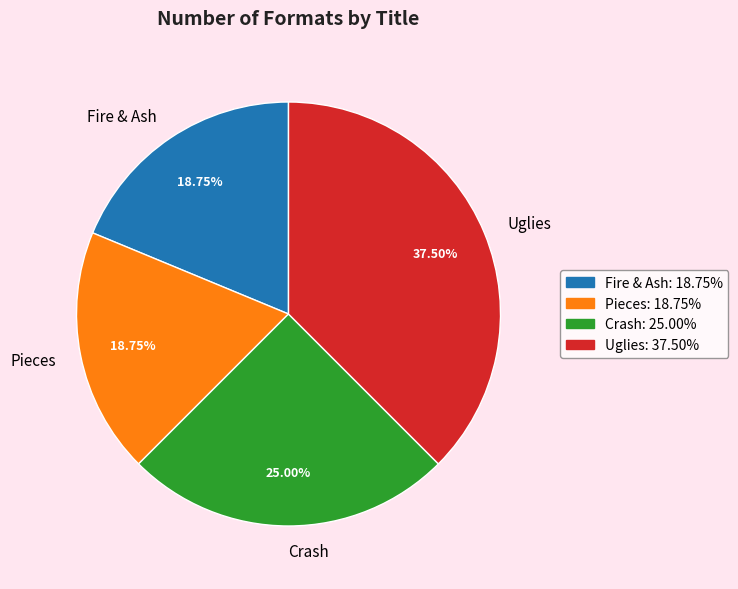

To the nearest percent, what portion does Fire & Ash represent?

19%